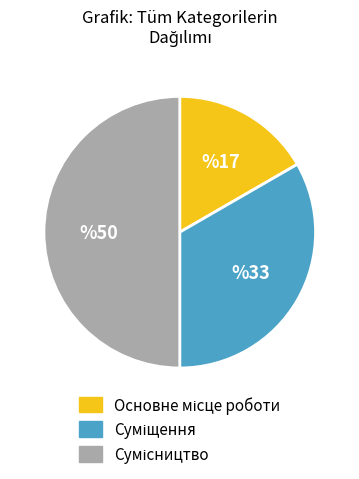

Count the number of slices in the pie.

3